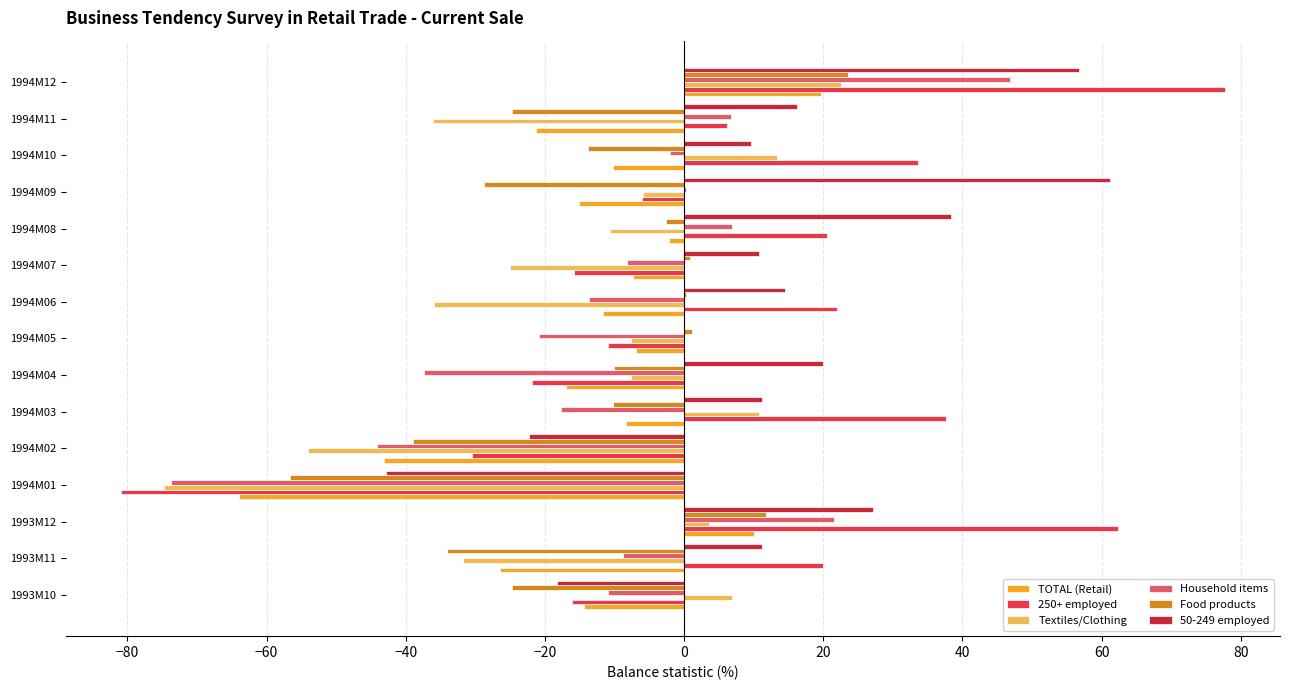

What is the sum of all Textiles/Clothing values?

-232.4